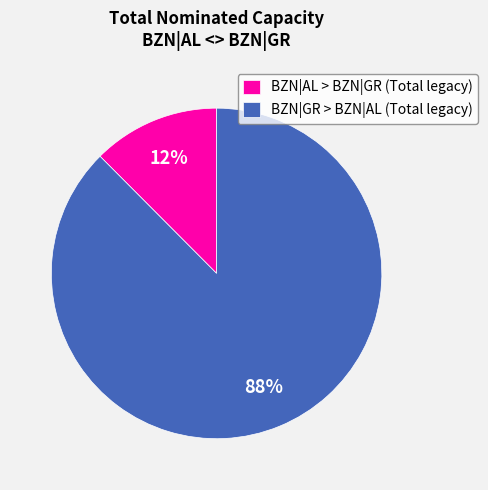

Do BZN|GR > BZN|AL (Total legacy) and BZN|AL > BZN|GR (Total legacy) together represent more than half of the pie?

Yes